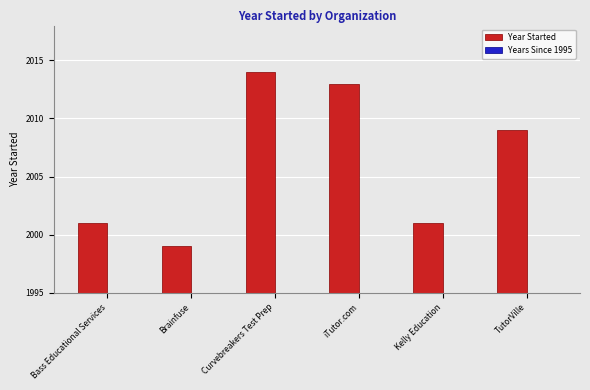

The value of Year Started at Bass Educational Services is 3055. True or false?

False